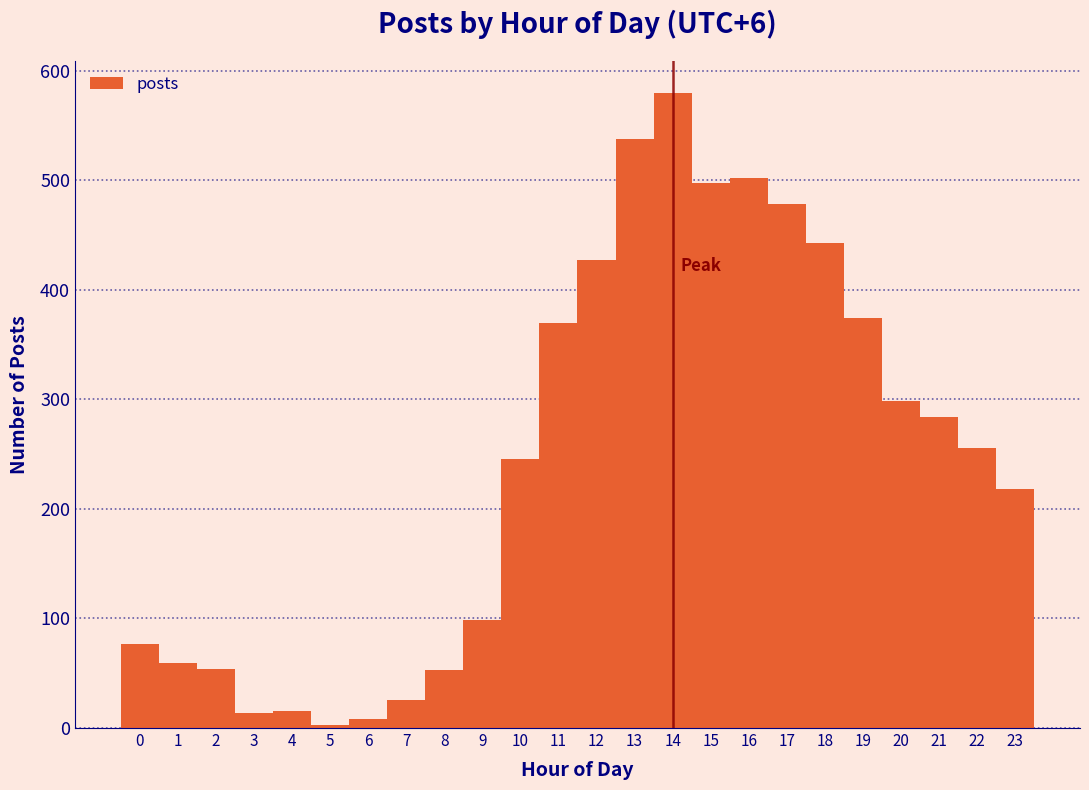

What is the height of the bar covering 6.5 to 7.5 on the x-axis? The values are not printed on the chart, so give them approximately, as read against the axis.

30